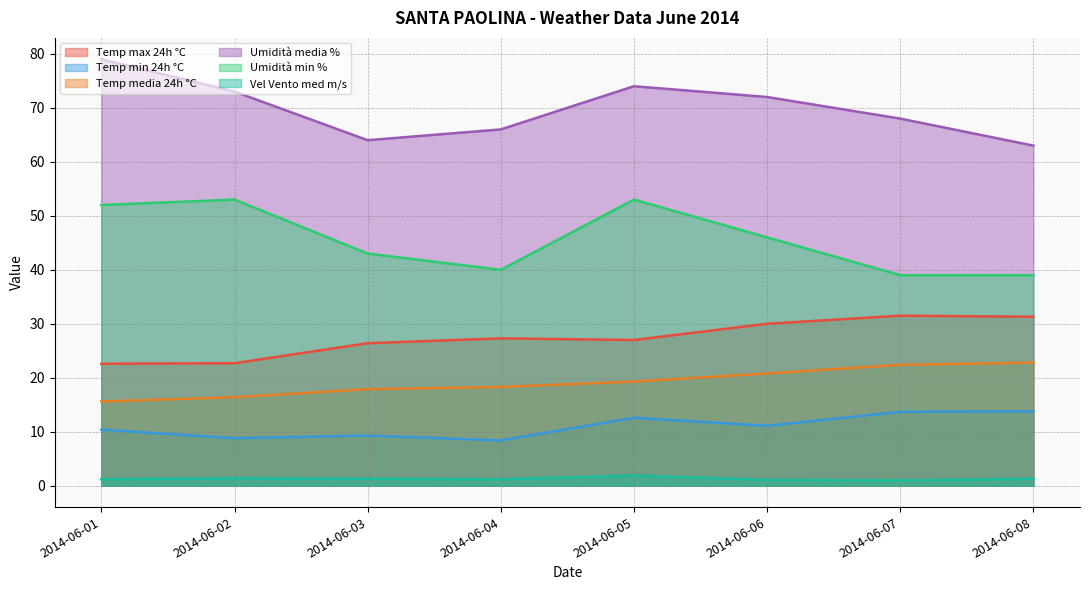

What is the lowest value of the Temp media 24h °C series?

15.6